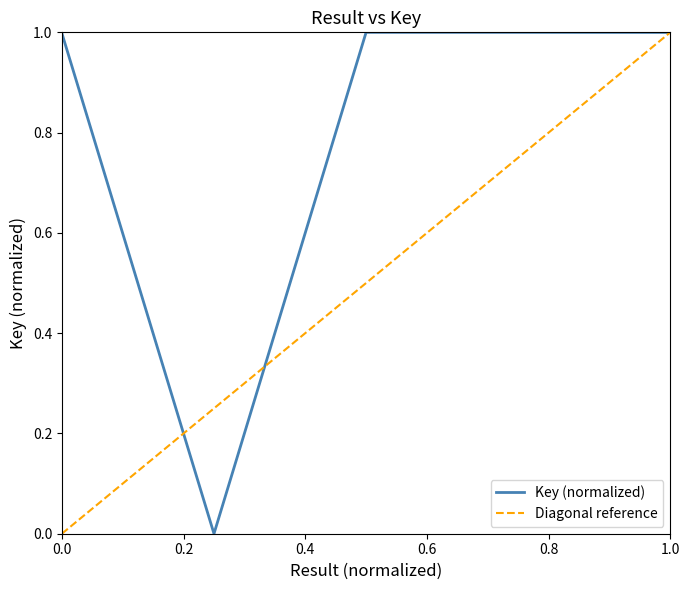

Reading left to right, list all the values displayed in this chart.

1.0	0.0	1.0	1.0	1.0